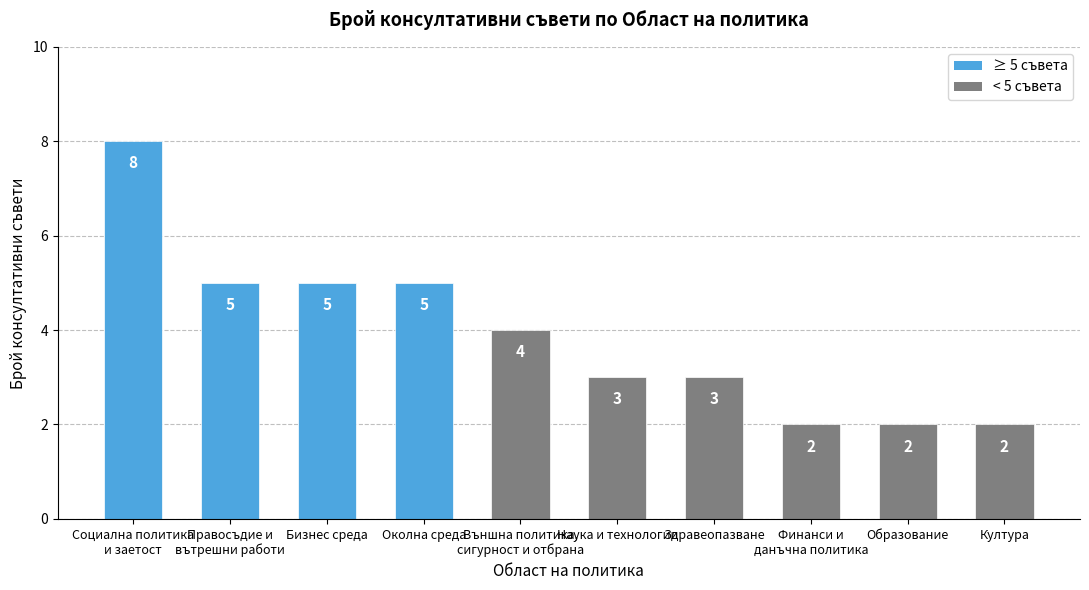

How many bars are there in total?

10